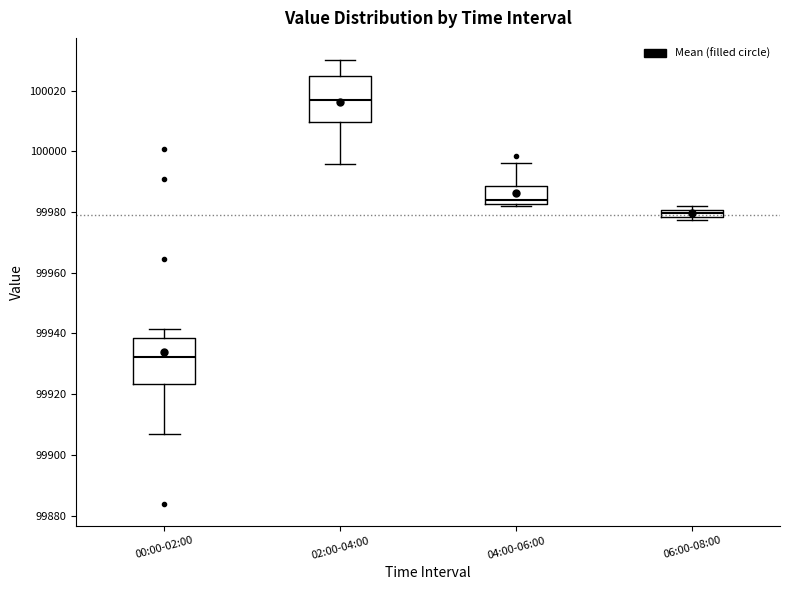

Where is the upper edge of the box for 06:00-08:00 on the y-axis? The values are not printed on the chart, so give them approximately, as read against the axis.

99980